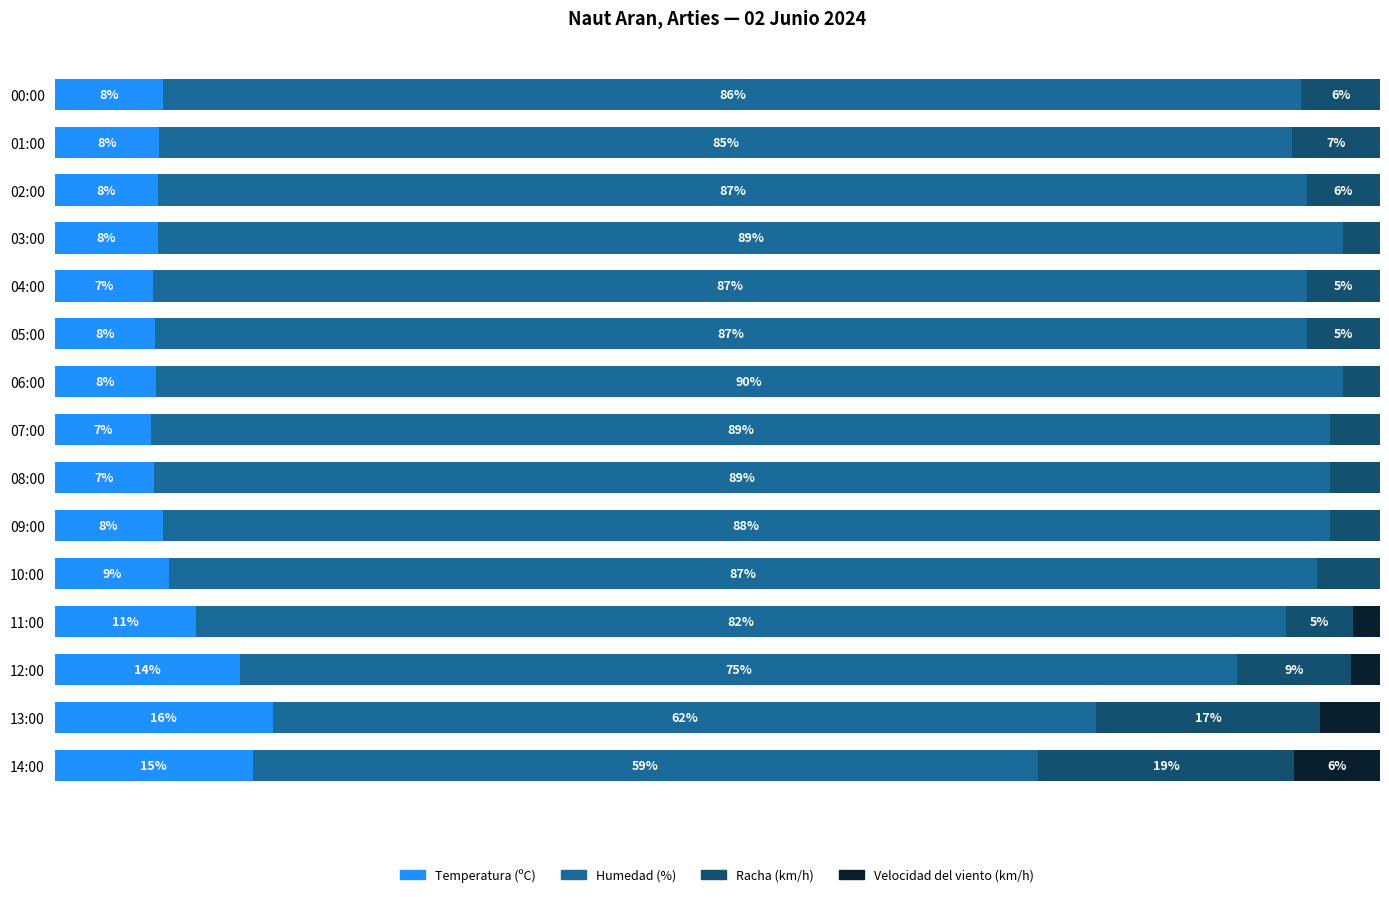

What are all the series names shown in the legend?

Temperatura (ºC), Humedad (%), Racha (km/h), Velocidad del viento (km/h)